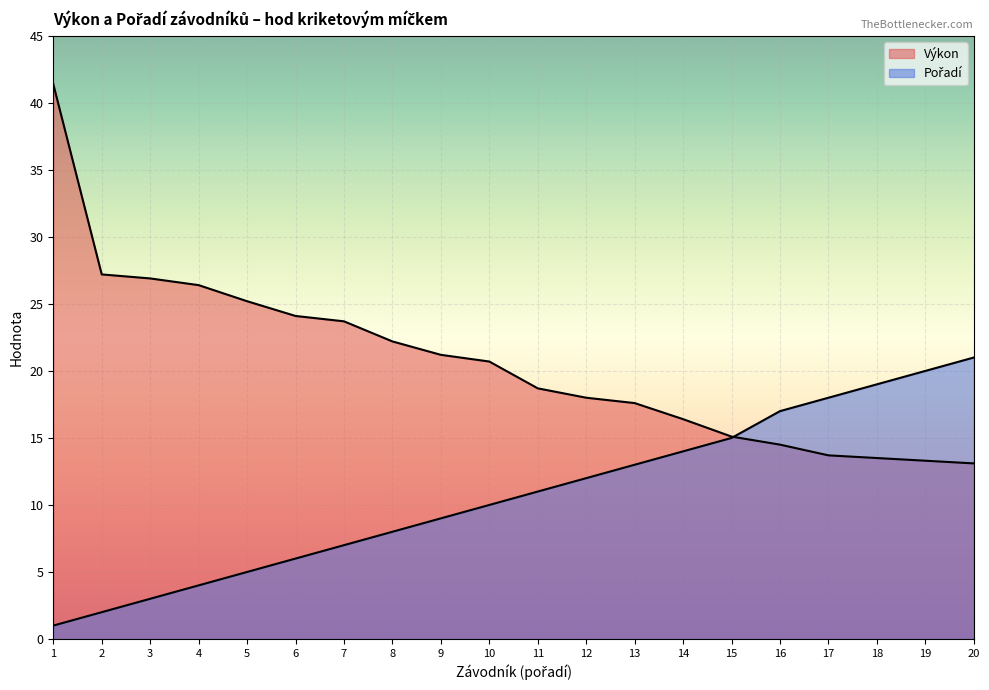

How many lines are shown in the chart?

2